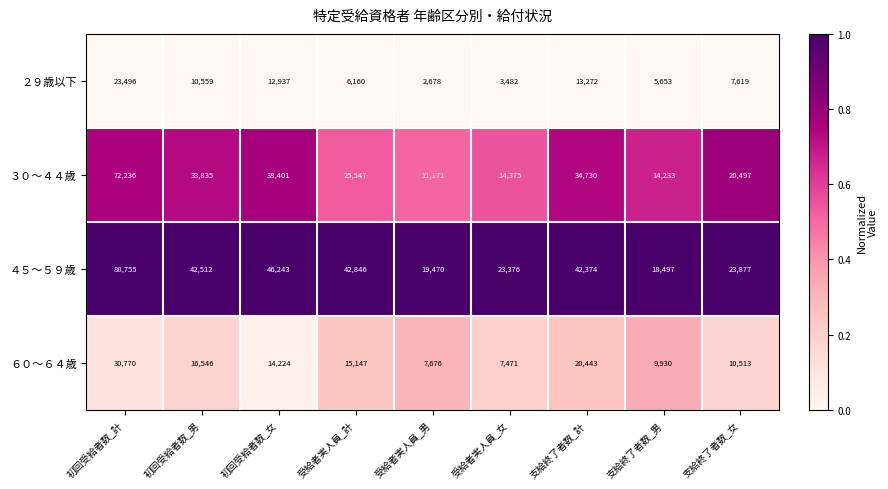

Rank the series at 受給者実人員_計 from lowest to highest value.

２９歳以下, ６０～６４歳, ３０～４４歳, ４５～５９歳